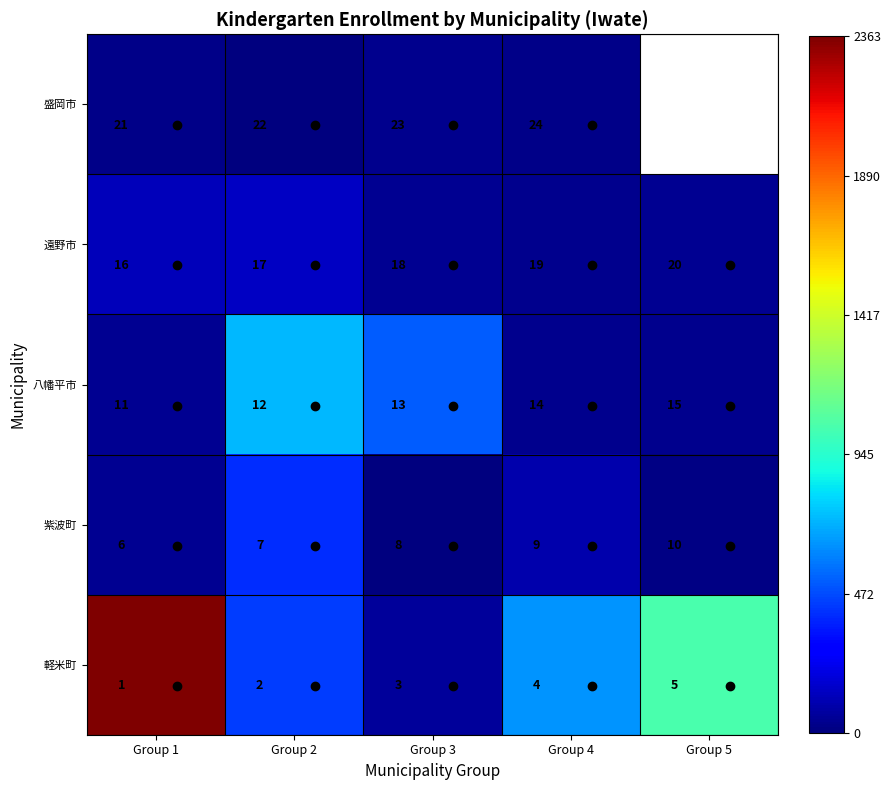

What is the average value of the 遠野市 series?

18